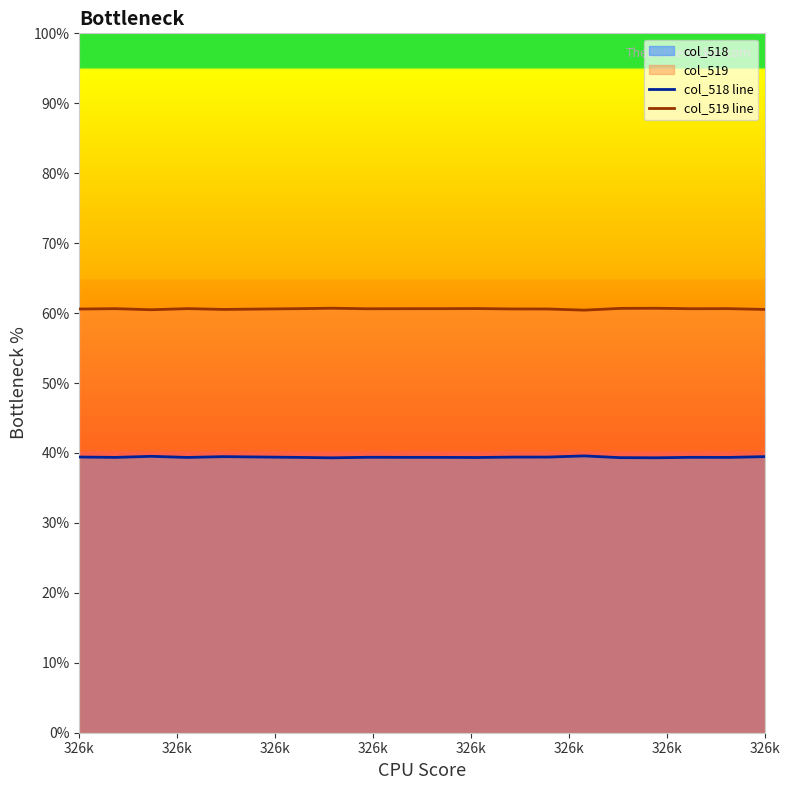

True or false: col_519 line and col_518 line intersect in this chart.

False